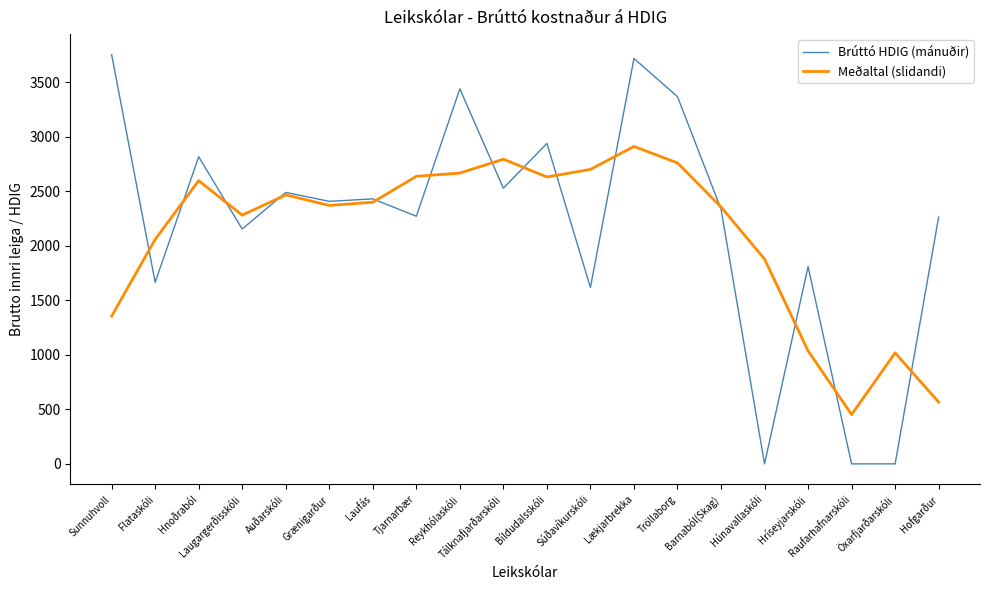

Which series has the largest range (max minus min)?

Brúttó HDIG (mánuðir)